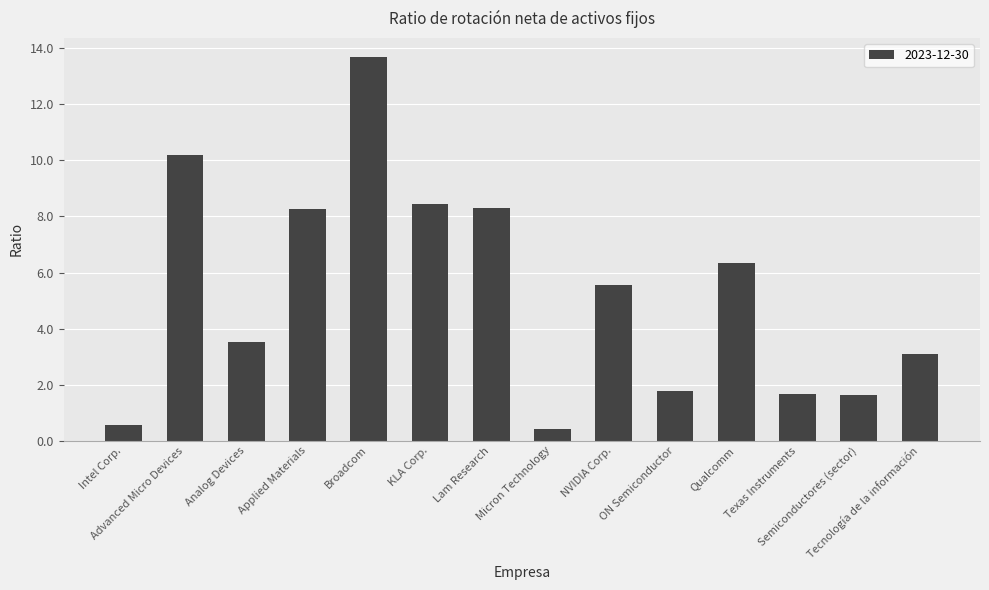

What is the greatest value displayed?

13.7